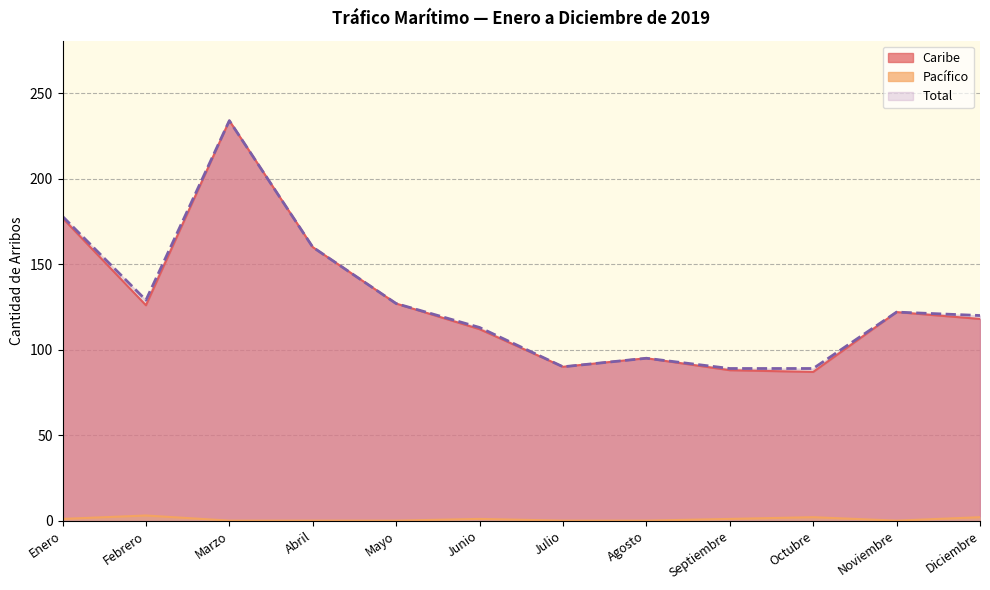

At which label does Caribe reach its minimum?

Octubre